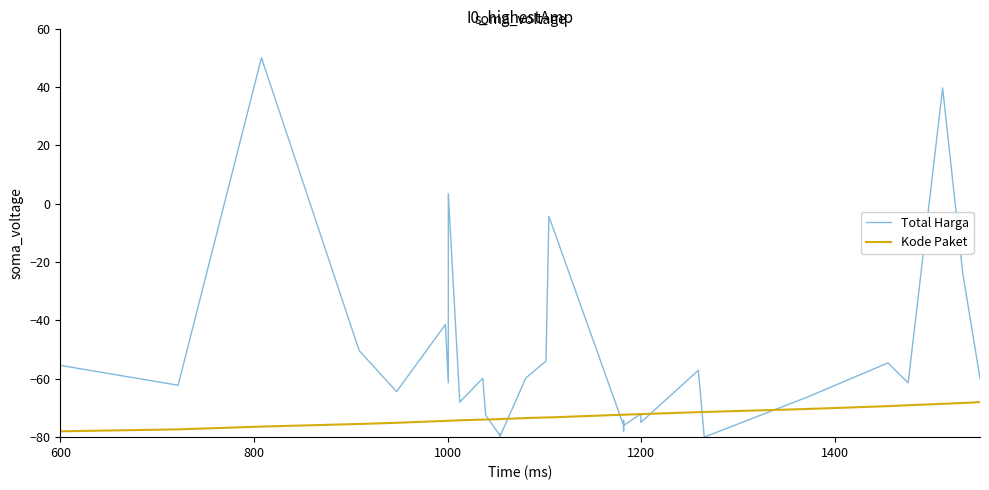

At which label does Total Harga first exceed -62?

600